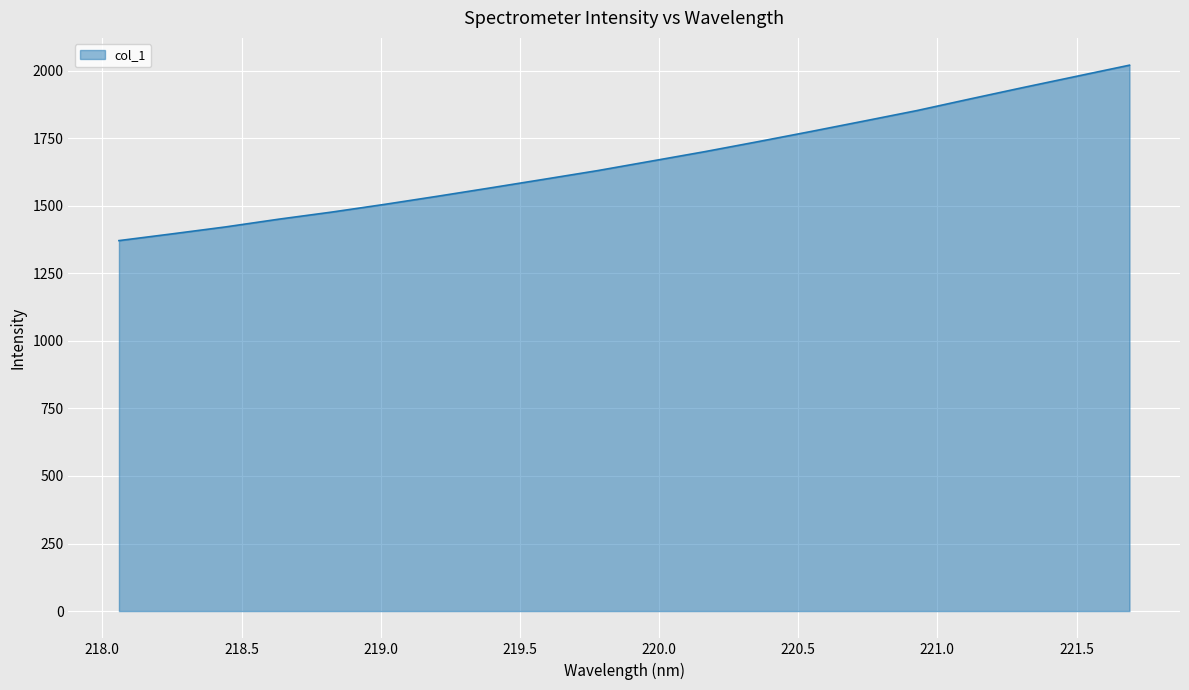

What is the smallest value displayed?

1371.3